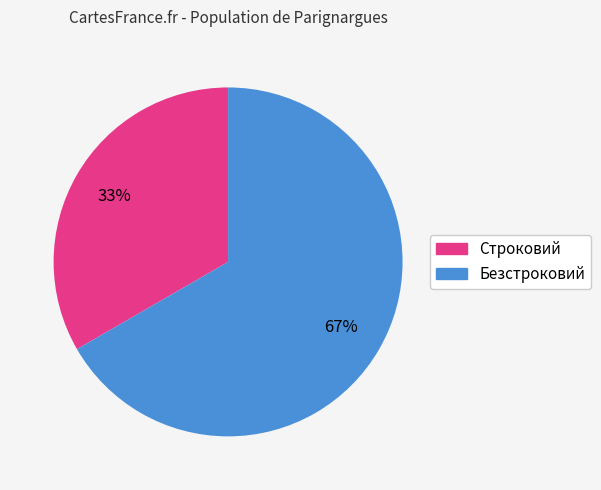

Rank the categories by value from highest to lowest.

Безстроковий, Строковий